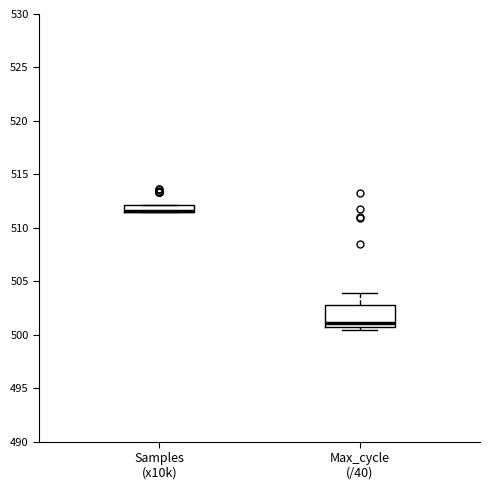

Comparing the boxes themselves (not the whiskers), which one is the tallest?

Max_cycle (/40)